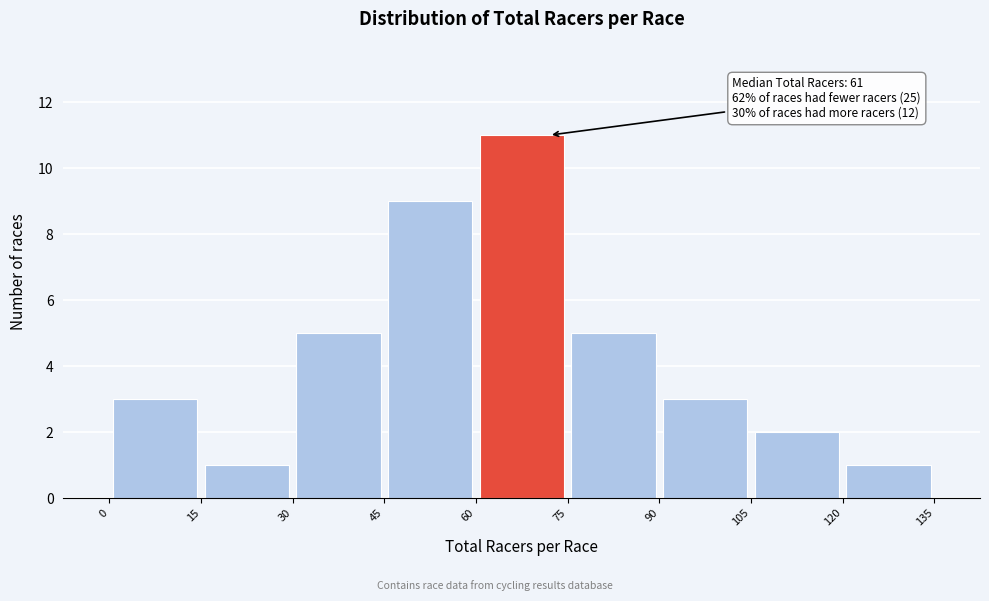

Which range on the x-axis has the tallest bar?

60 to 75